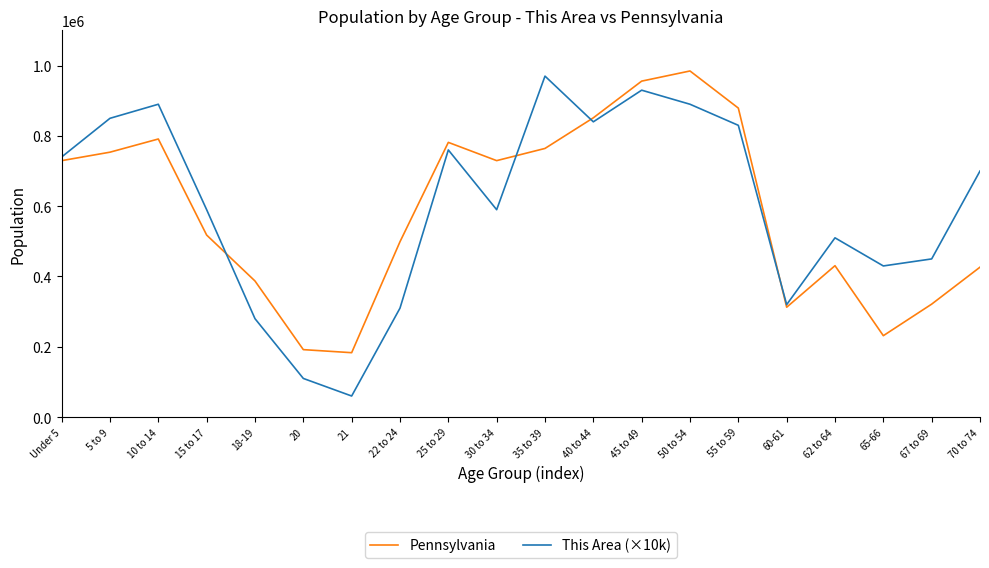

Is the value of This Area (×10k) at 22 to 24 greater than the value of Pennsylvania at 21?

Yes